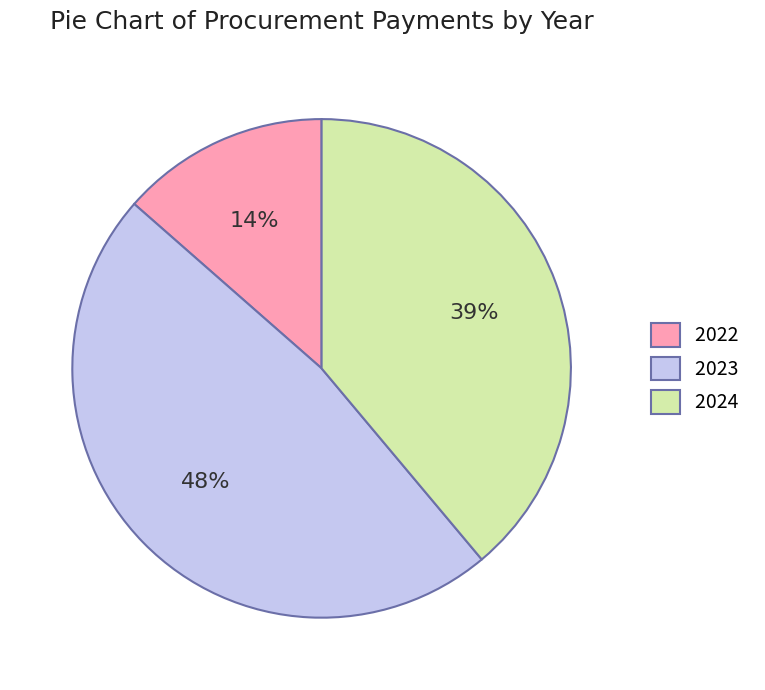

Count the number of slices in the pie.

3